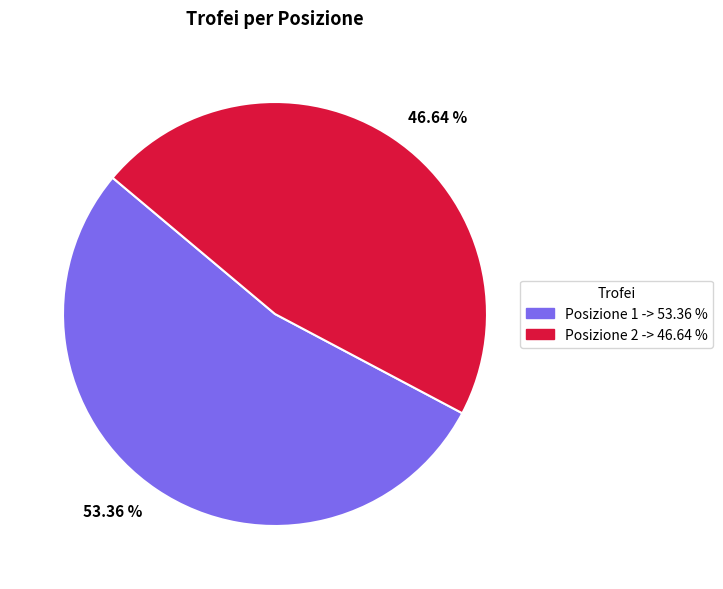

Between 53.36 % and 46.64 %, which is larger?

53.36 %